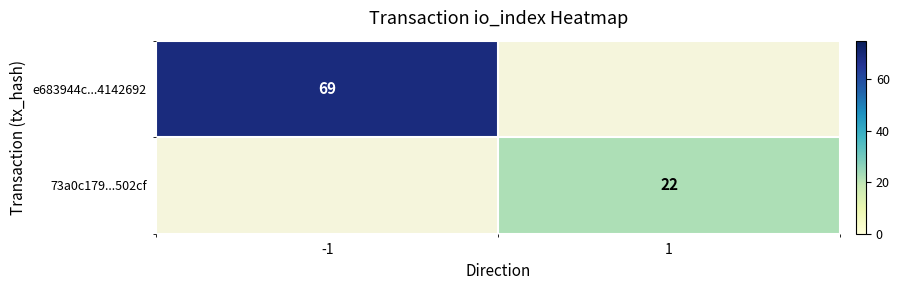

At how many categories does at least one series exceed 61?

1